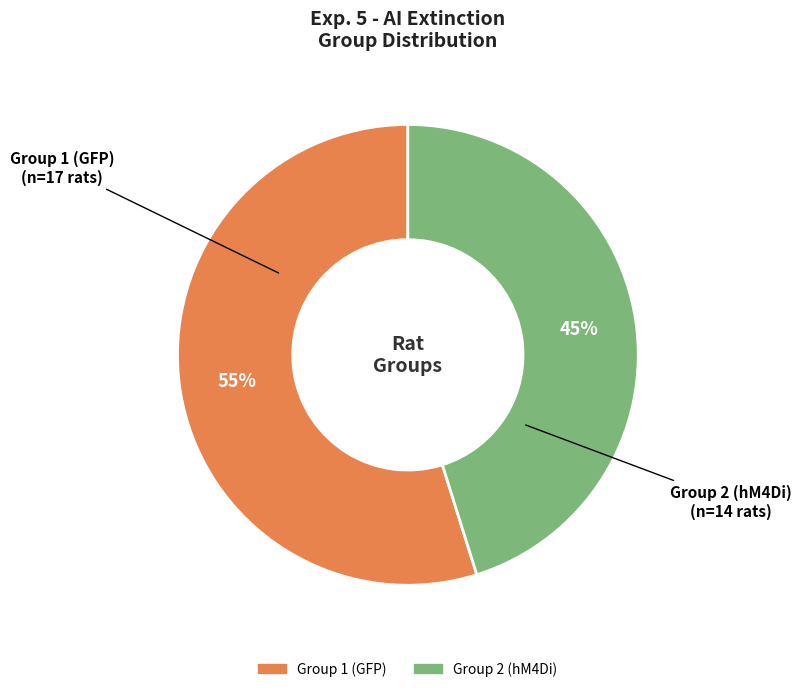

Does Group 1 (GFP) account for over 50% of the chart?

Yes